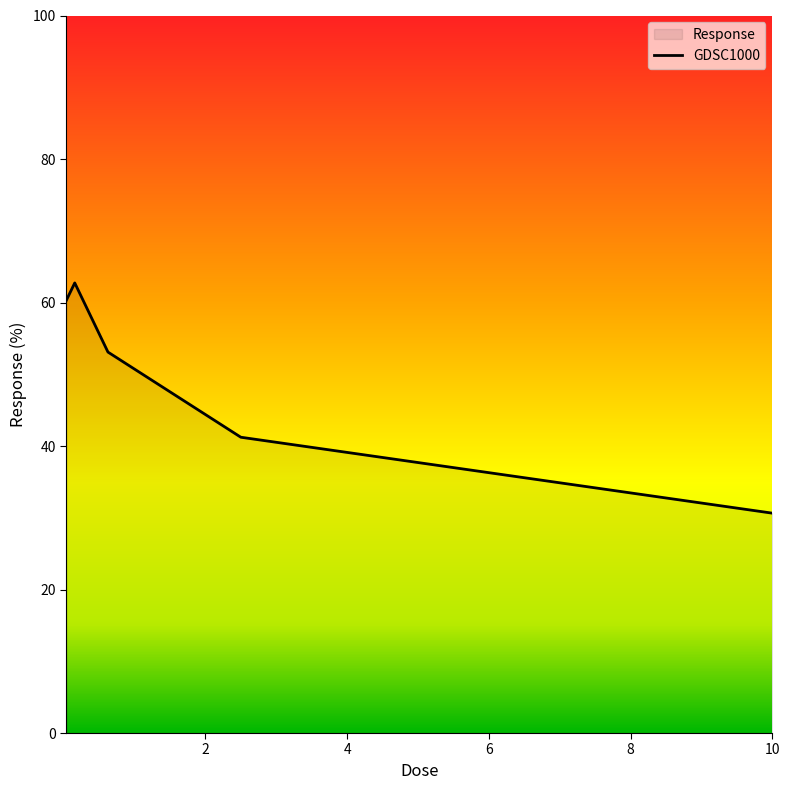

How many categories are shown in the chart?

5